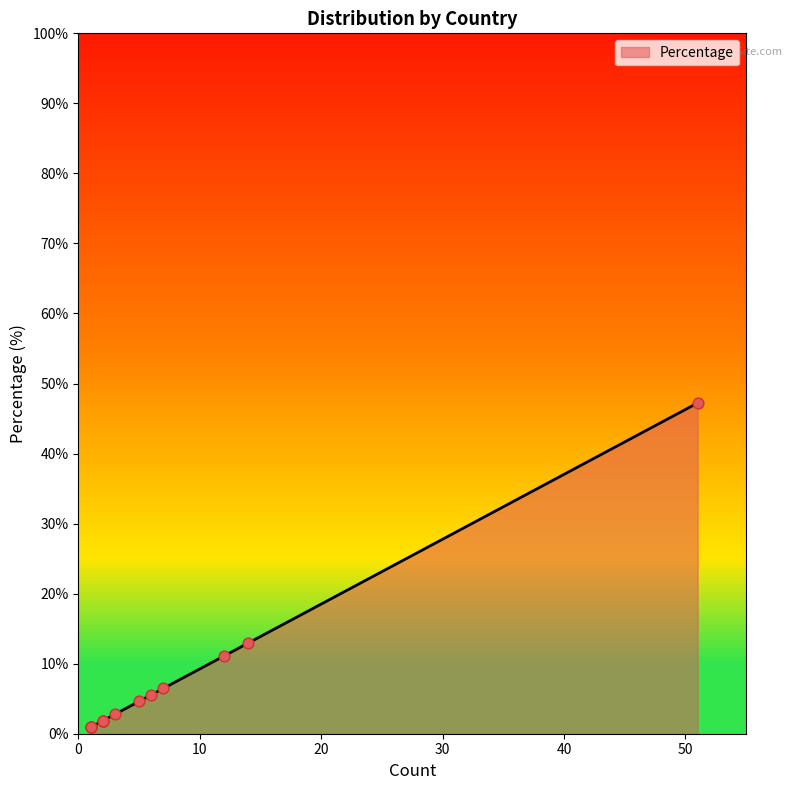

What is the change in value from Spain to Czechia?

-12.0